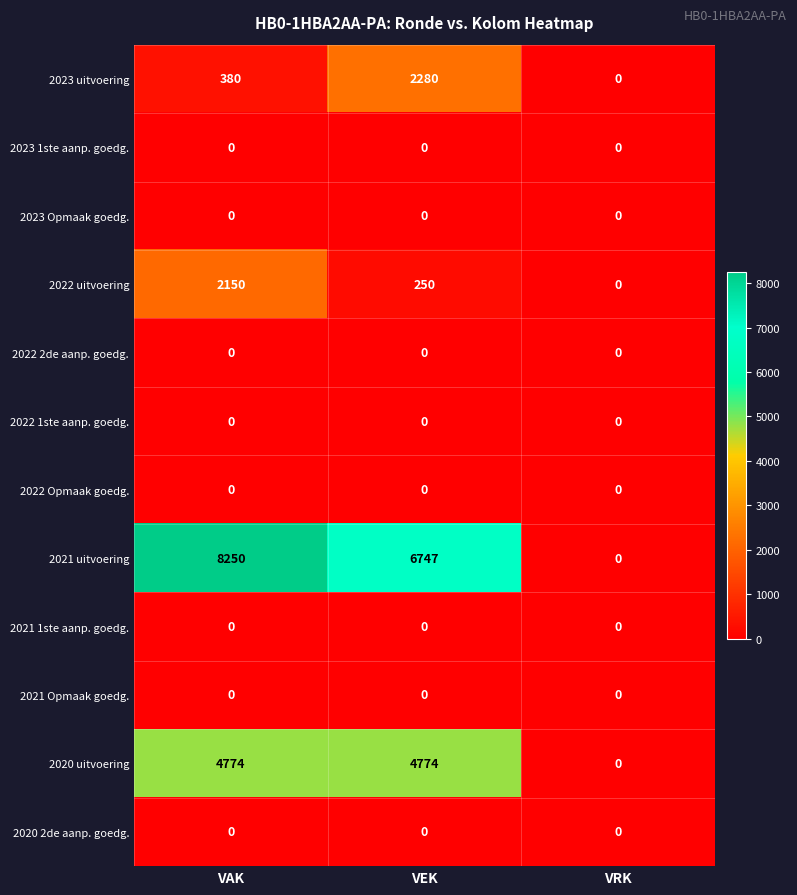

Is it true that 2022 1ste aanp. goedg. equals 0 at VEK?

True